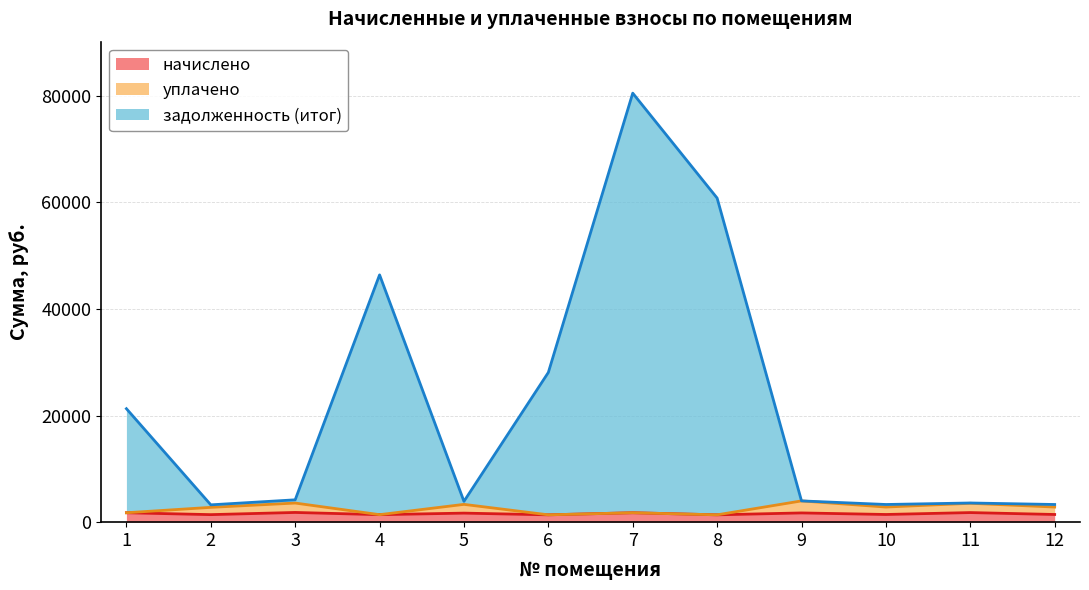

Which category has the highest value across all series?

7